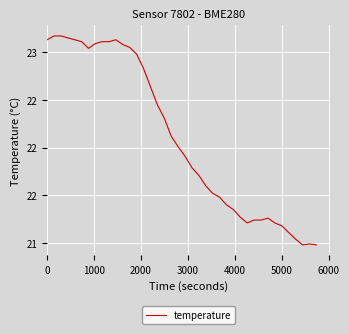

How many interior local peaks (higher than both neighbors) does the data have?

3